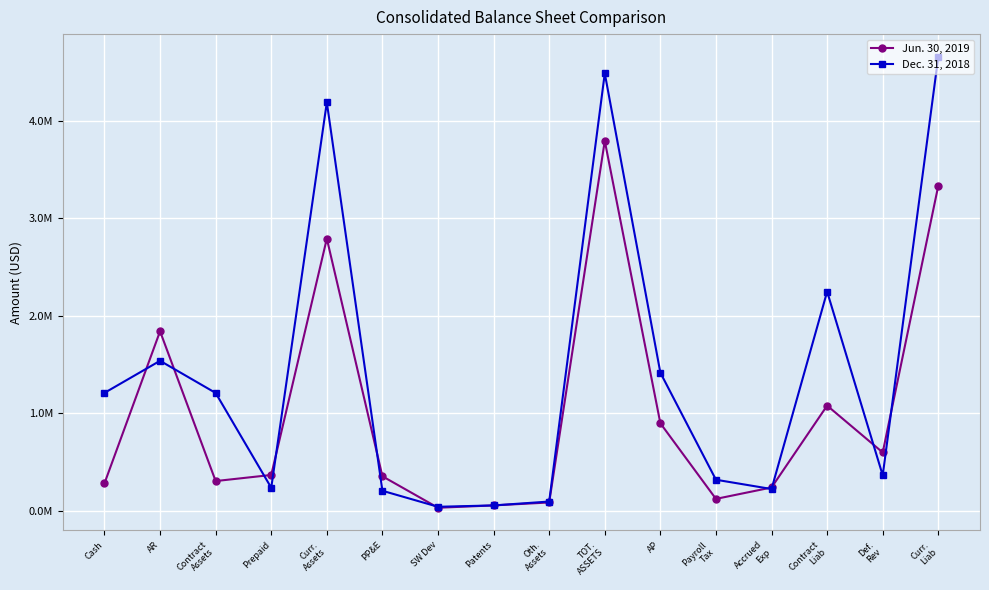

True or false: Dec. 31, 2018 has more than 1 points higher than both neighbors.

True